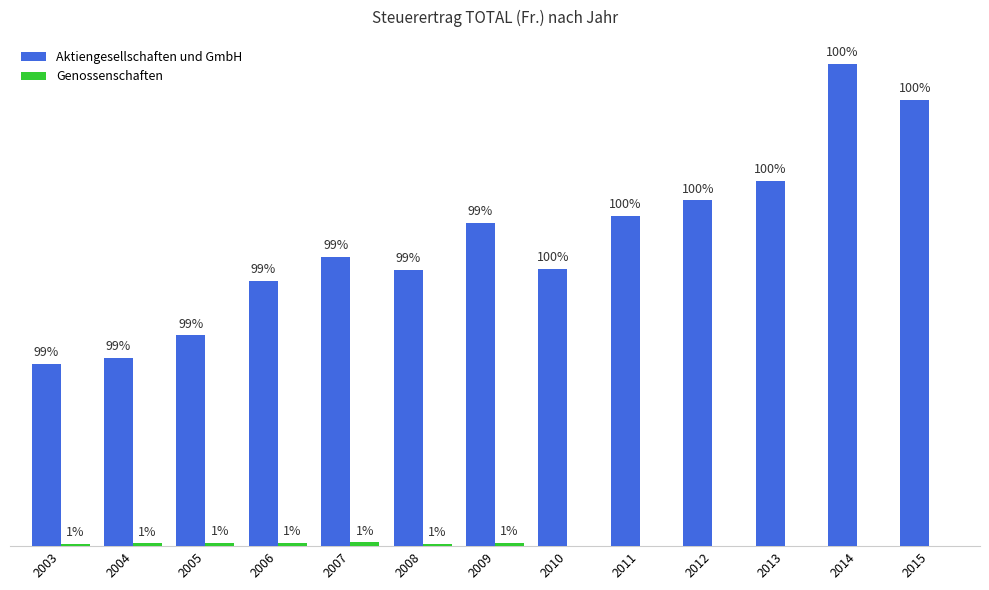

What is the highest value of the Genossenschaften series?

2486740